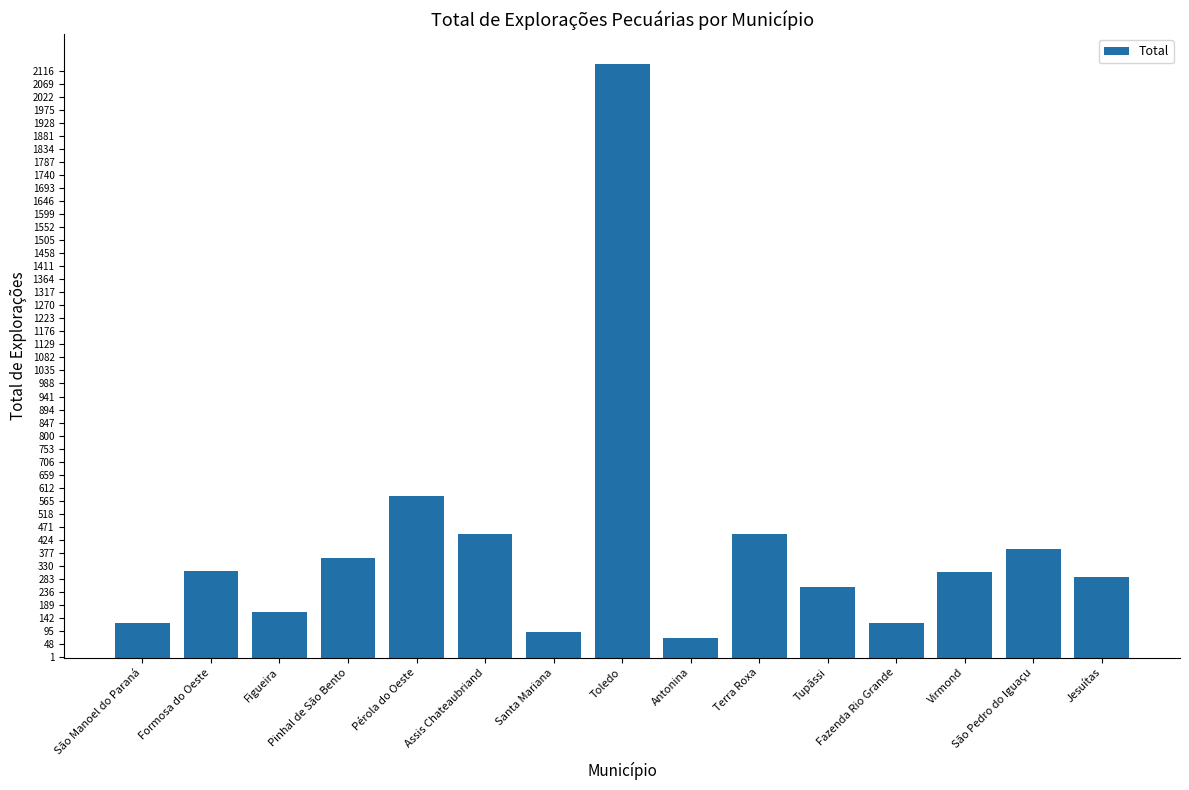

What is the ratio of the value at São Manoel do Paraná to the value at Terra Roxa?

0.3